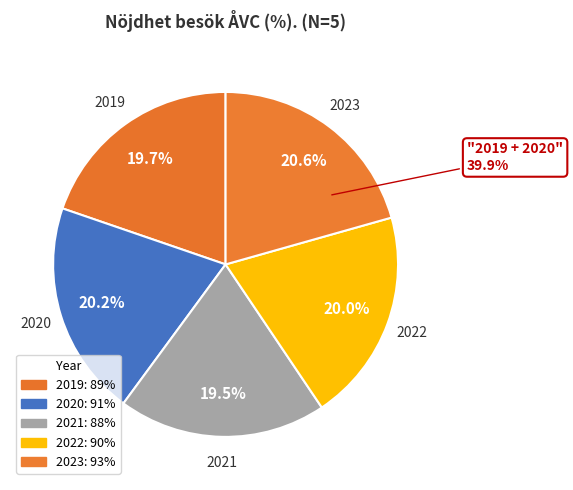

Does any single category account for the majority?

No